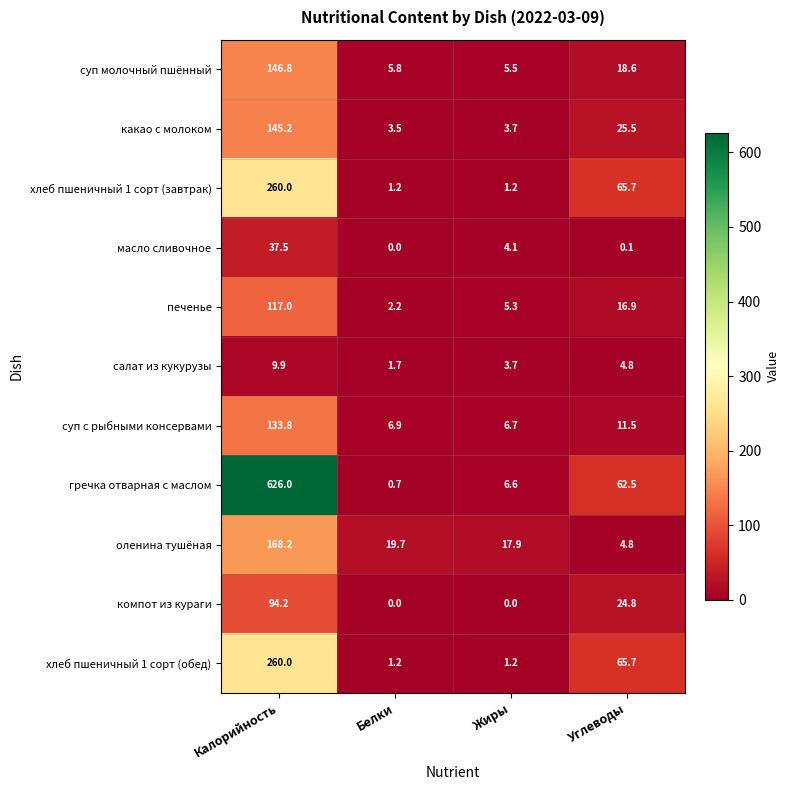

The масло сливочное series shows -26.2 at Белки. True or false?

False